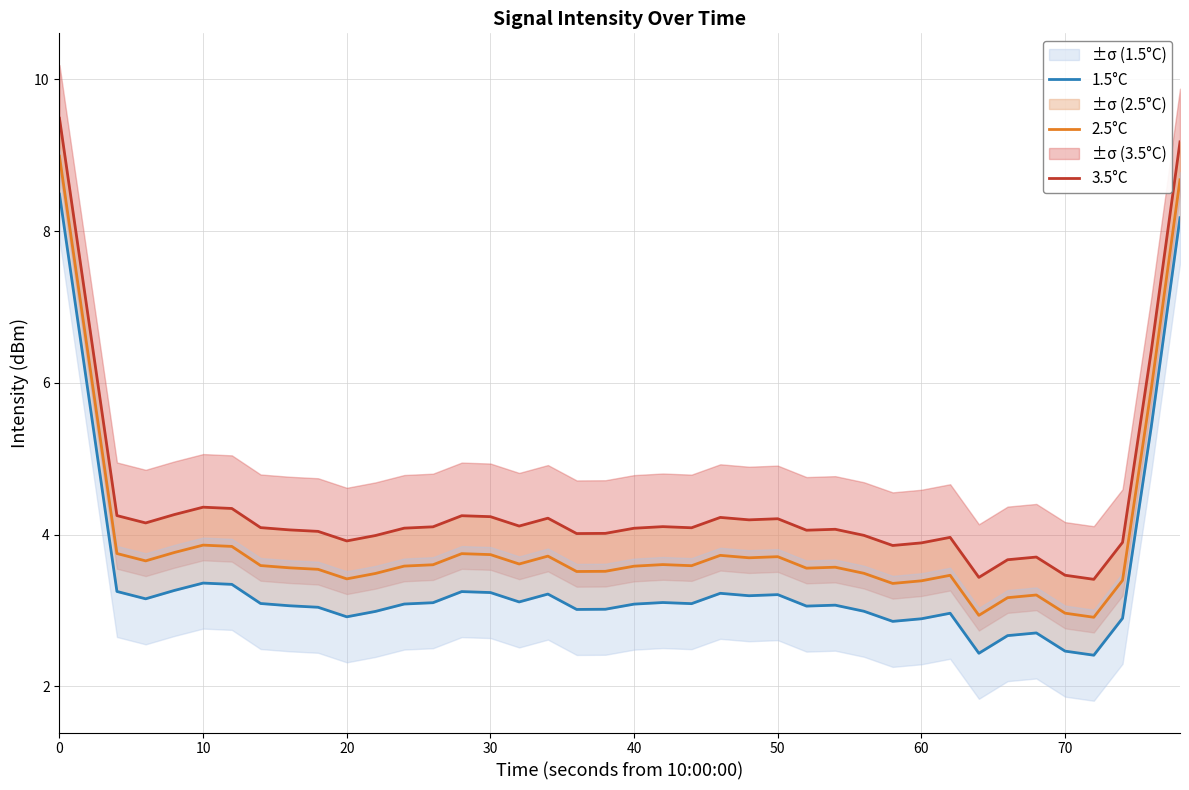

The 2.5°C series shows 3.9 at 10. True or false?

True